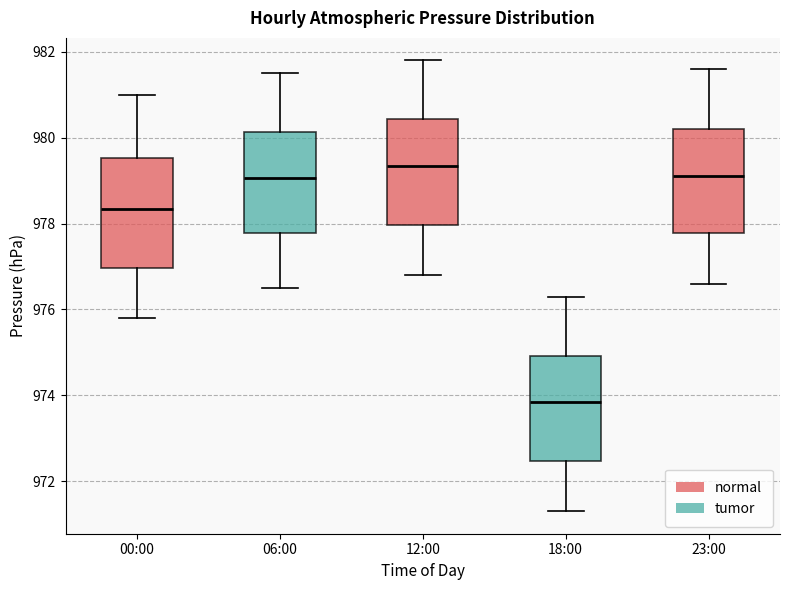

Which box has the lowest median line?

18:00